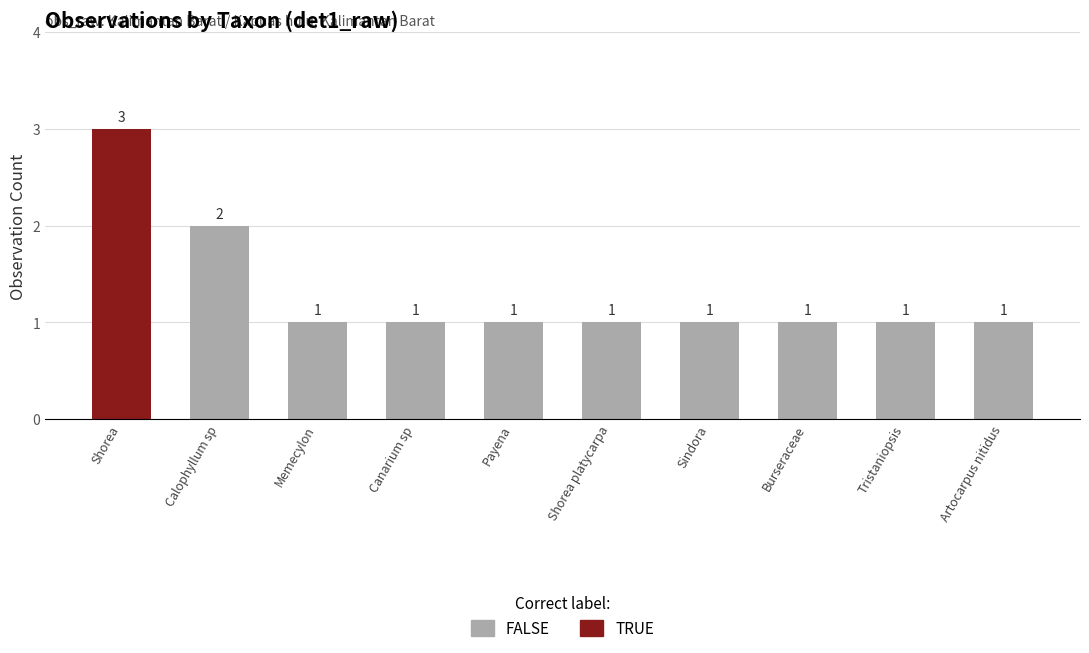

What is the value of the 9th bar from the left?

1